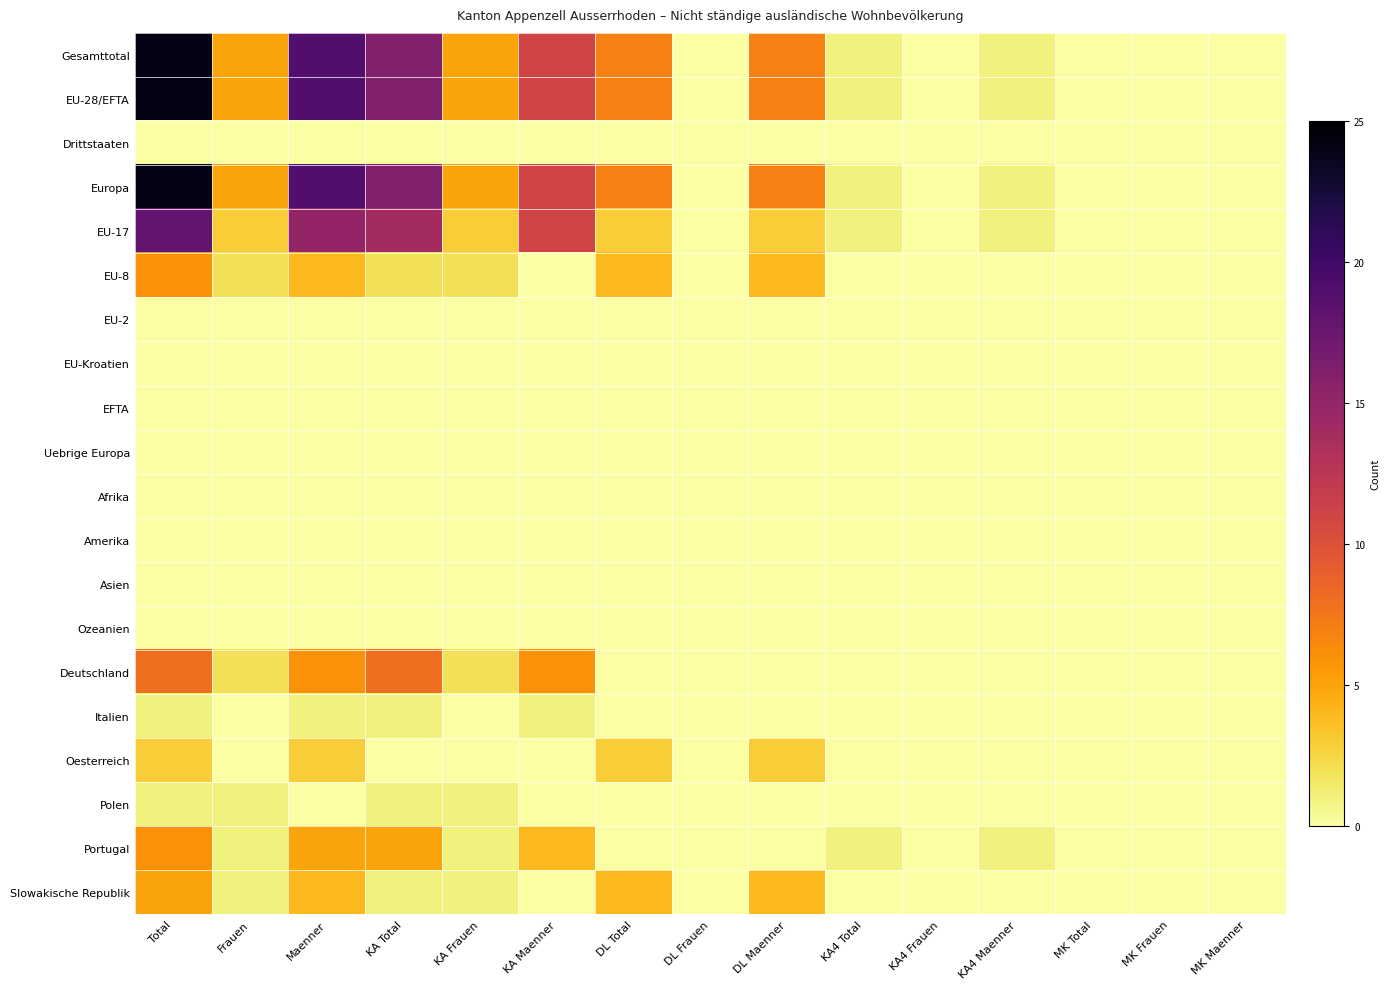

What is the total value across all series at KA4 Maenner?

5